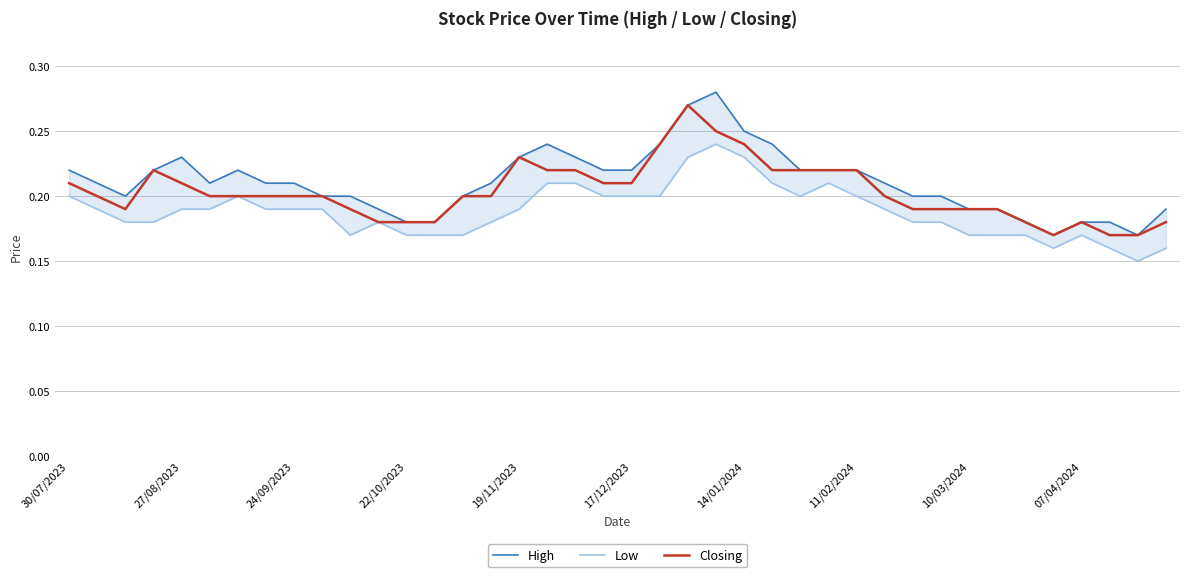

Reading left to right, what are all the values shown in this chart?

High: 0.2	0.2	0.2	0.2	0.2	0.2	0.2	0.2	0.2	0.2	0.2	0.2	0.2	0.2	0.2	0.2	0.2	0.2	0.2	0.2	0.2	0.2	0.3	0.3	0.2	0.2	0.2	0.2	0.2	0.2	0.2	0.2	0.2	0.2	0.2	0.2	0.2	0.2	0.2	0.2
Low: 0.2	0.2	0.2	0.2	0.2	0.2	0.2	0.2	0.2	0.2	0.2	0.2	0.2	0.2	0.2	0.2	0.2	0.2	0.2	0.2	0.2	0.2	0.2	0.2	0.2	0.2	0.2	0.2	0.2	0.2	0.2	0.2	0.2	0.2	0.2	0.2	0.2	0.2	0.1	0.2
Closing: 0.2	0.2	0.2	0.2	0.2	0.2	0.2	0.2	0.2	0.2	0.2	0.2	0.2	0.2	0.2	0.2	0.2	0.2	0.2	0.2	0.2	0.2	0.3	0.2	0.2	0.2	0.2	0.2	0.2	0.2	0.2	0.2	0.2	0.2	0.2	0.2	0.2	0.2	0.2	0.2